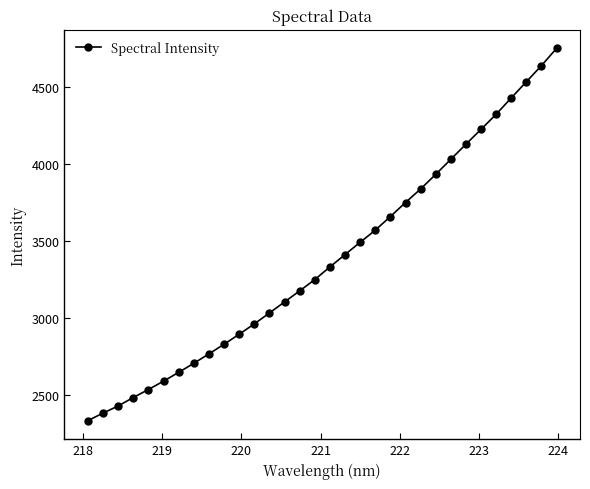

How many lines are shown in the chart?

1